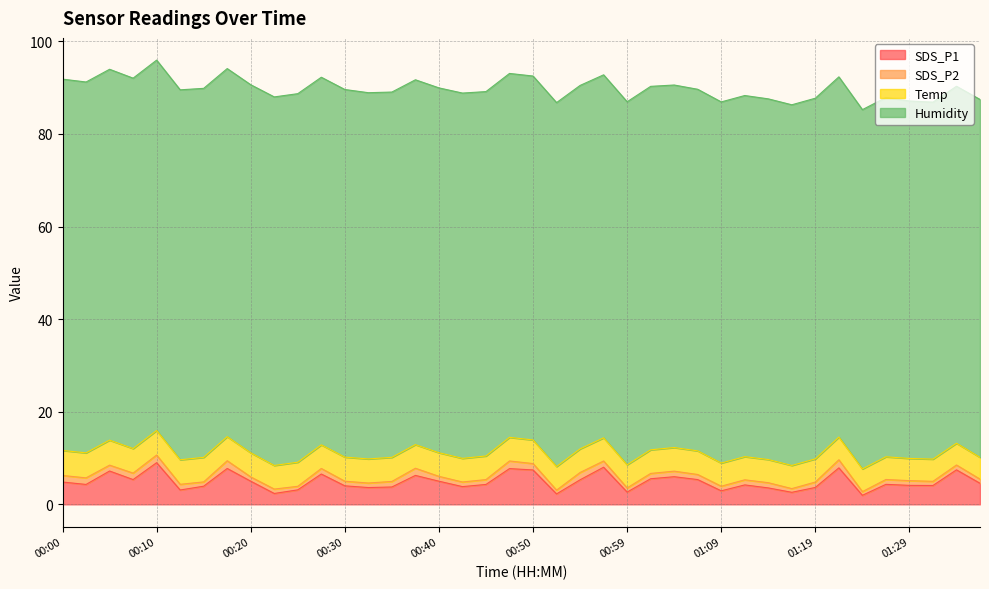

Between 00:00 and 01:19, which series saw the biggest shift?

Humidity